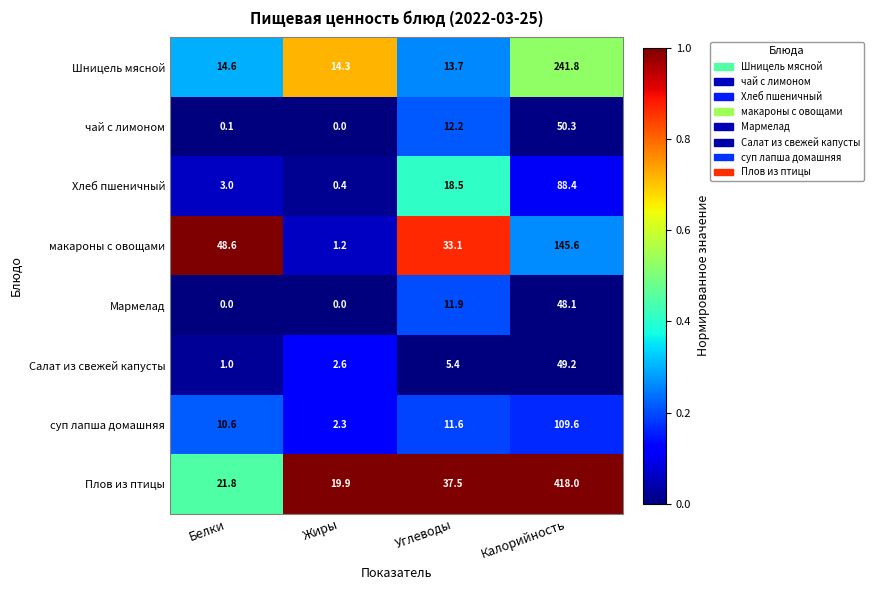

How many categories are shown in the chart?

4